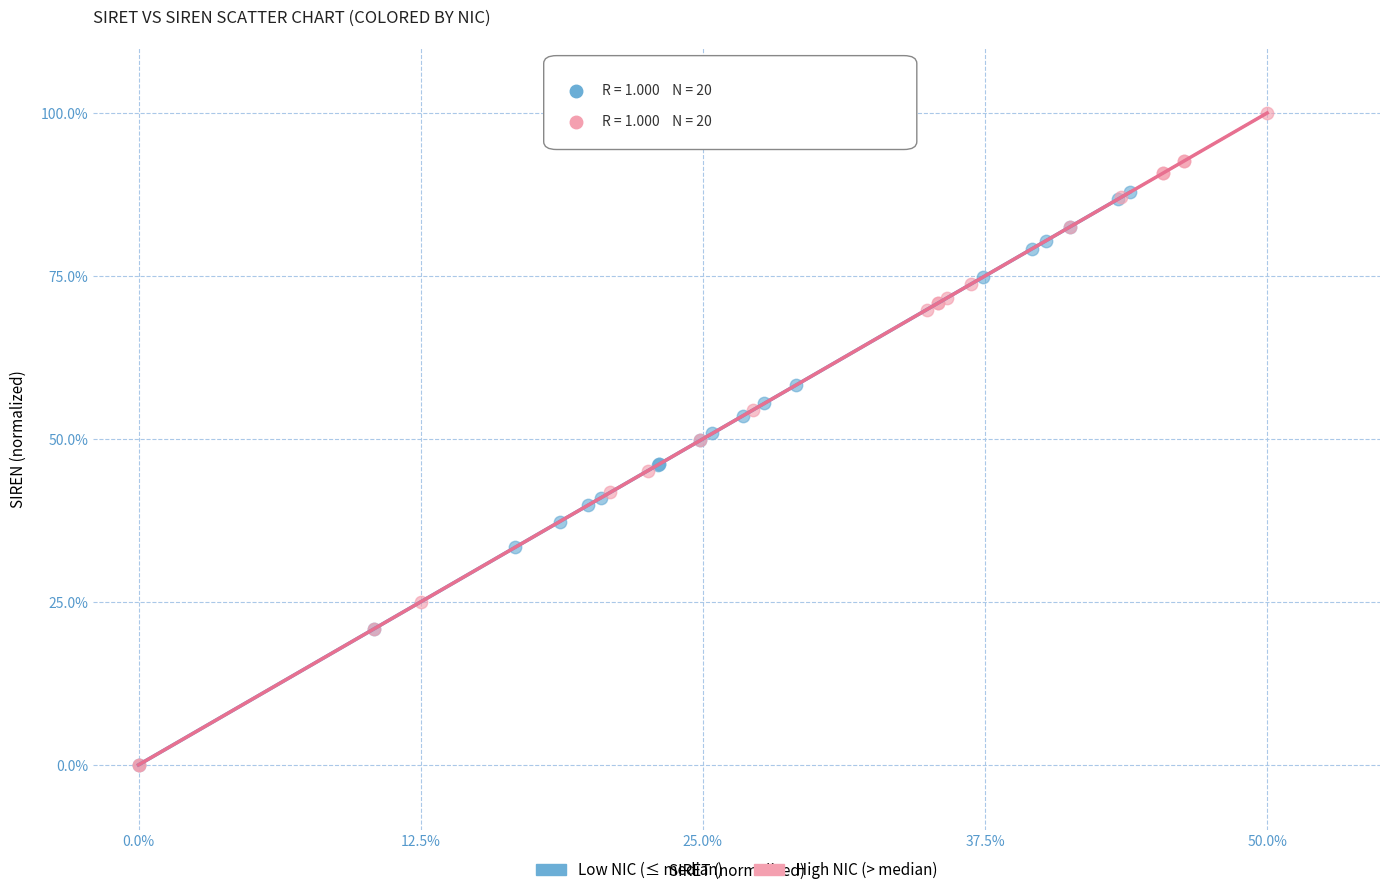

Which series has the largest Y range (max minus min)?

High NIC (> median)